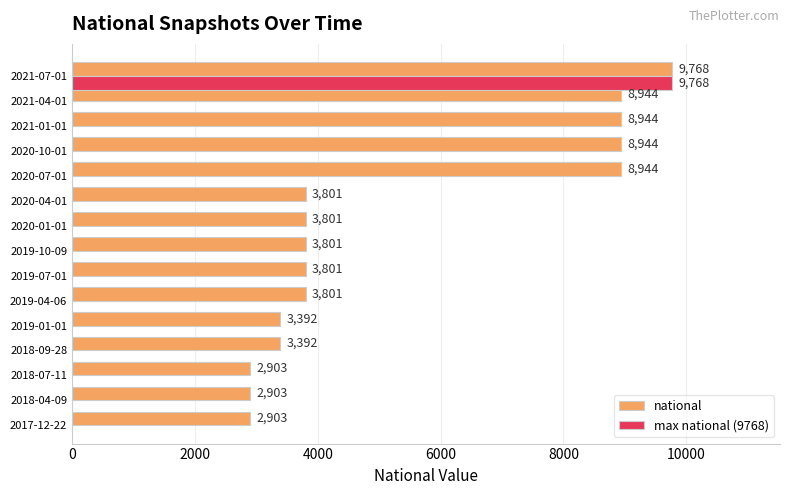

What is the smallest value displayed?

2903